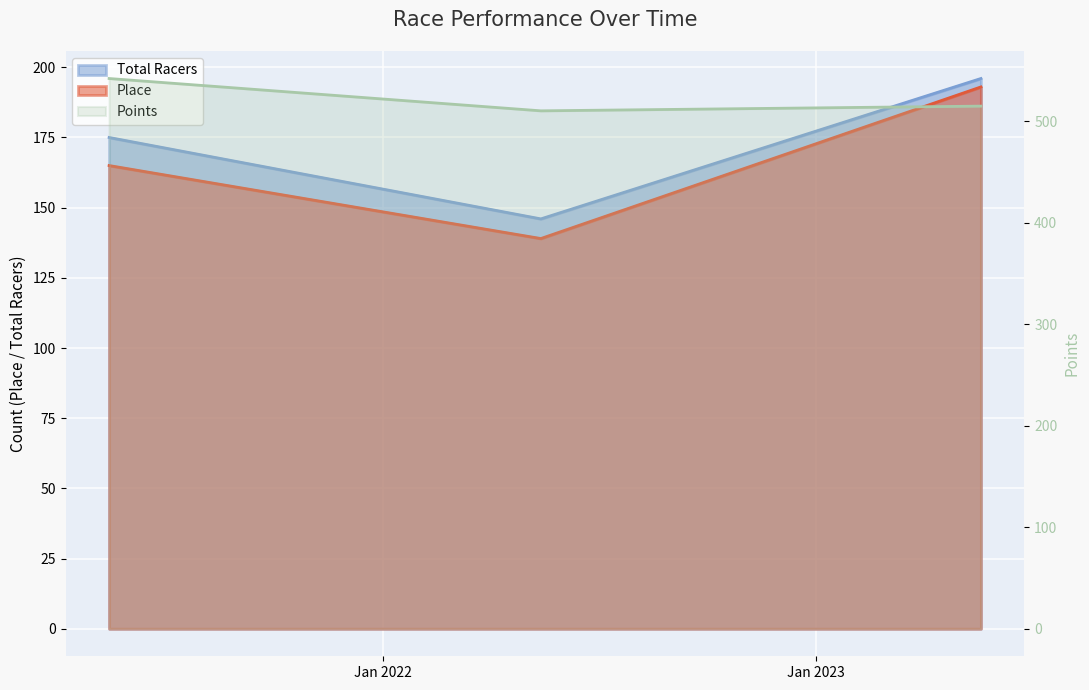

What is the sum of the Total Racers values at 2023-05-20 and 2022-05-14?

342.0